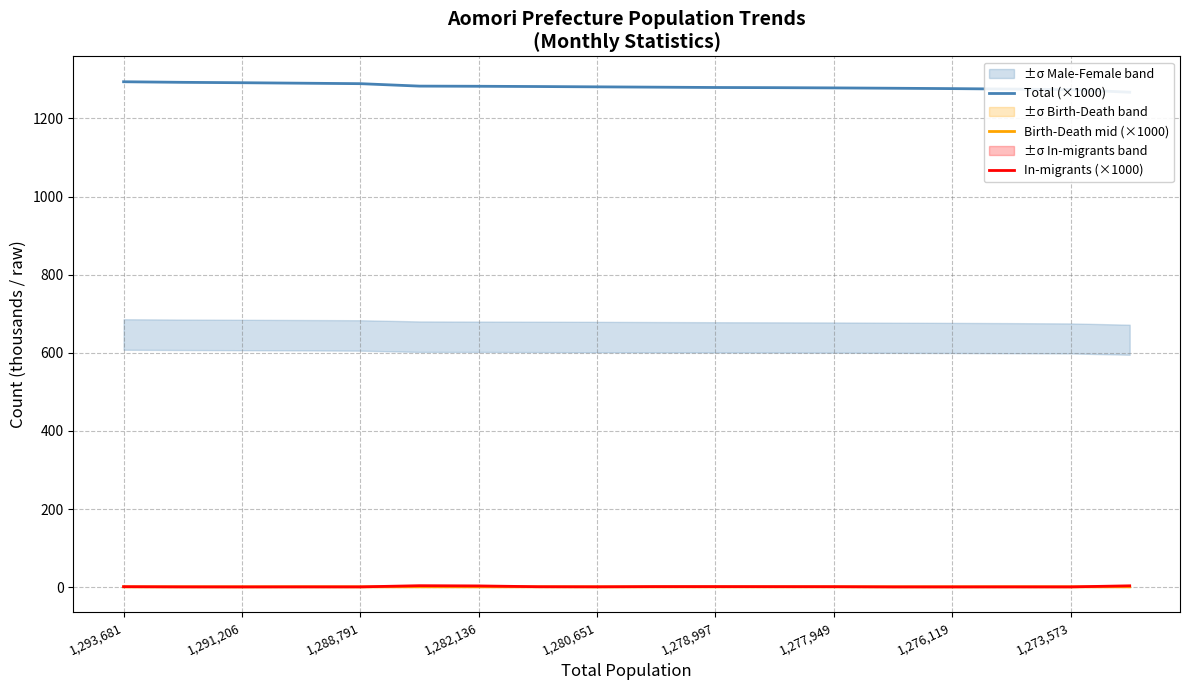

True or false: In-migrants (×1000) has a value of 1.0 at 1,288,791.

True